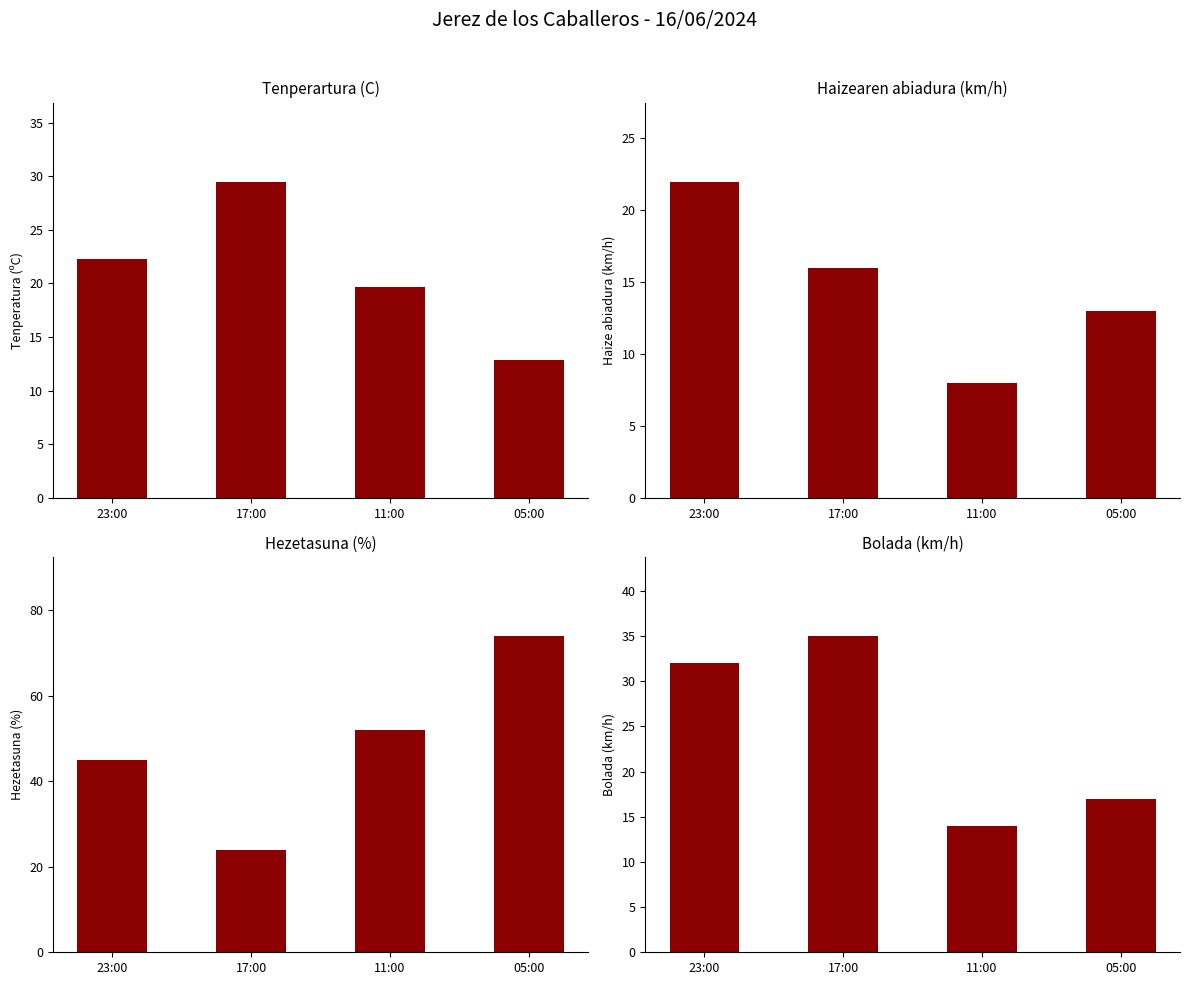

Which series has the largest range (max minus min)?

Hezetasuna (%)